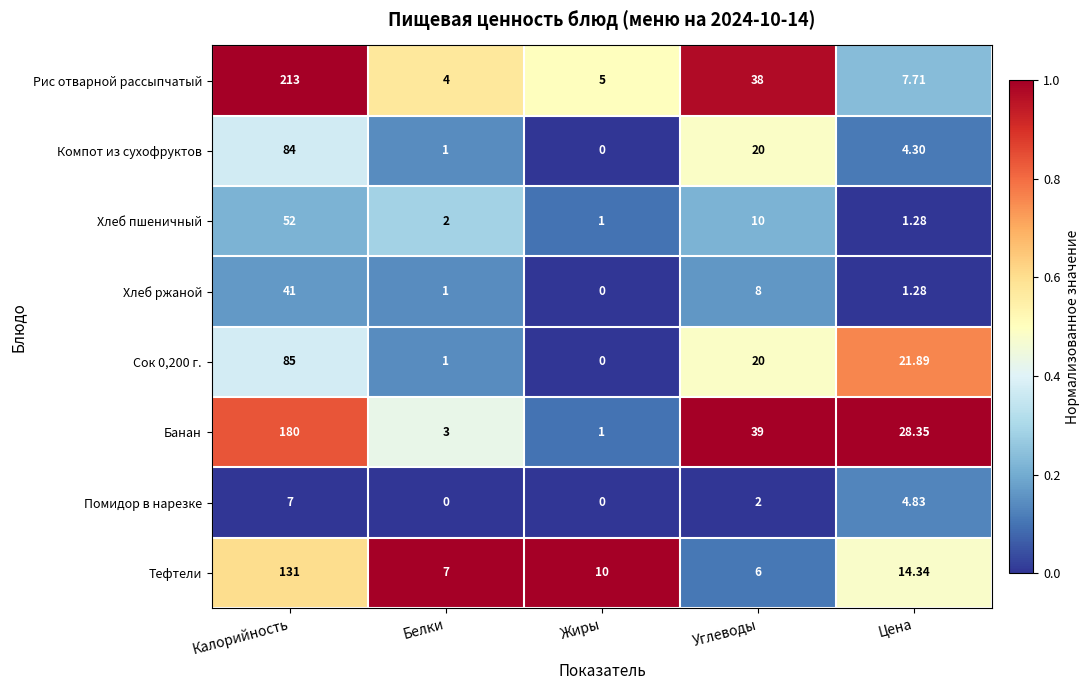

At which category is the sum across all series the highest?

Калорийность